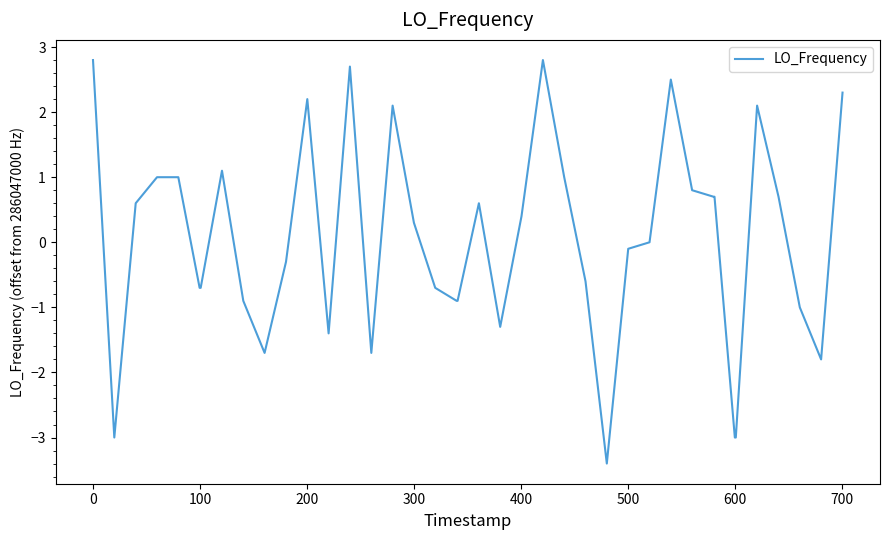

What is the difference between the maximum and minimum values?

6.2